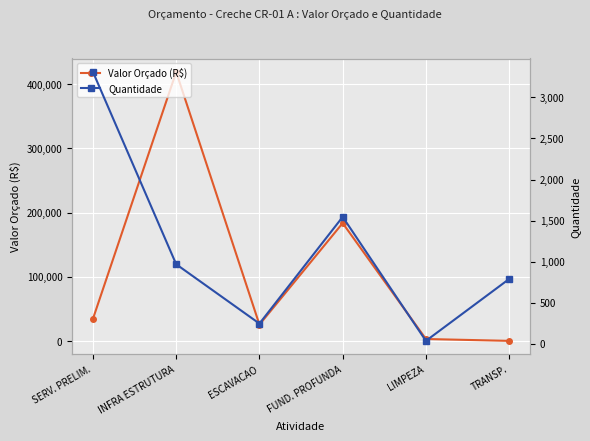

The value of Quantidade at FUND. PROFUNDA is 1013.9. True or false?

False